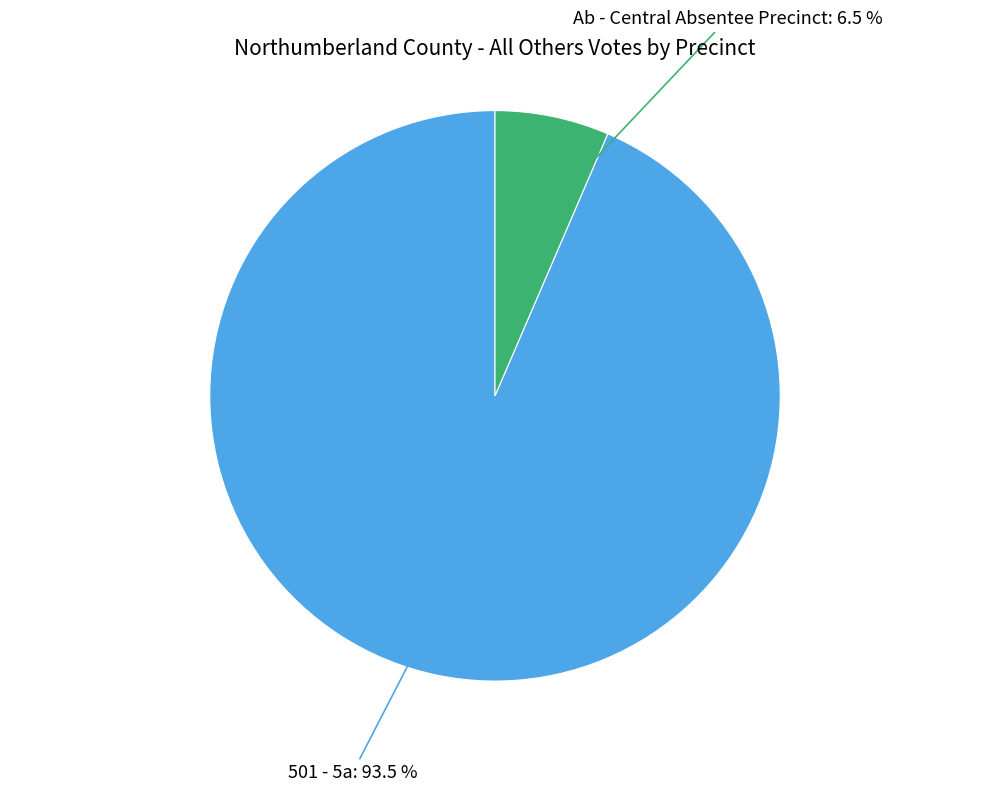

Rank the categories by value from highest to lowest.

501 - 5a, Ab - Central Absentee Precinct